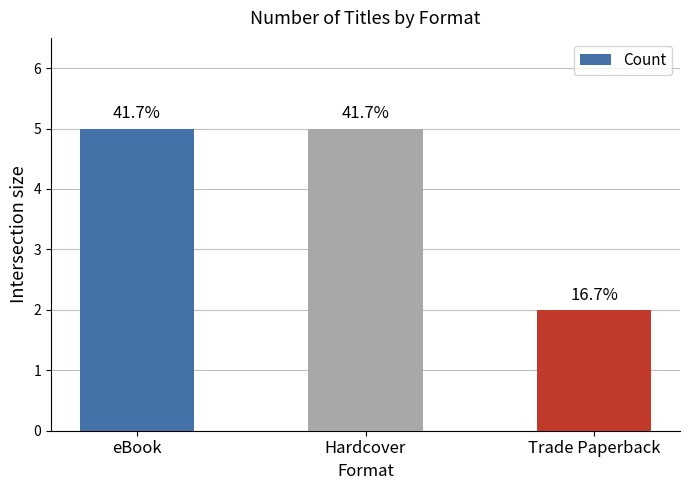

Between Hardcover and Trade Paperback, which is larger?

Hardcover